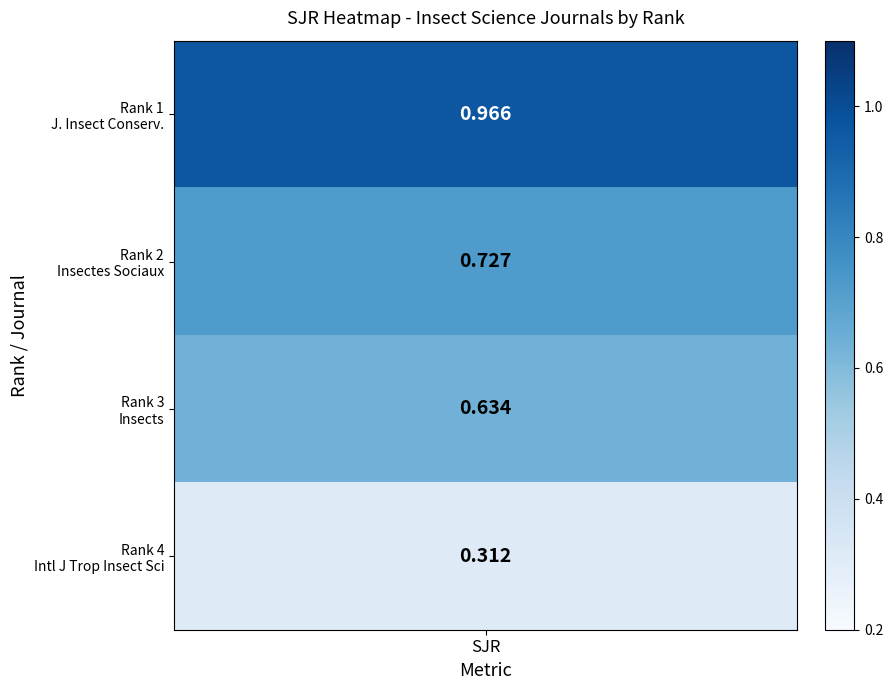

At which label does Insectes Sociaux reach its peak?

Rank 2